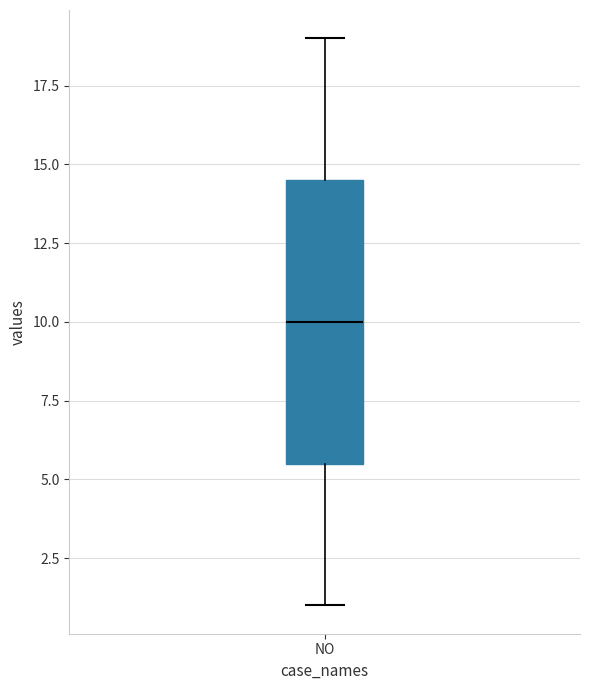

Where does the upper whisker of the box for NO end on the y-axis? The values are not printed on the chart, so give them approximately, as read against the axis.

19.0